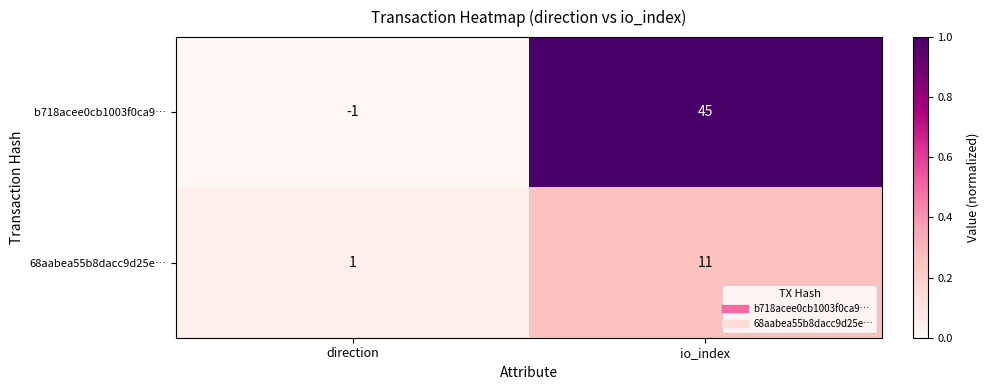

Which category has the lowest value in the 68aabea55b8dacc9d25e… series?

direction